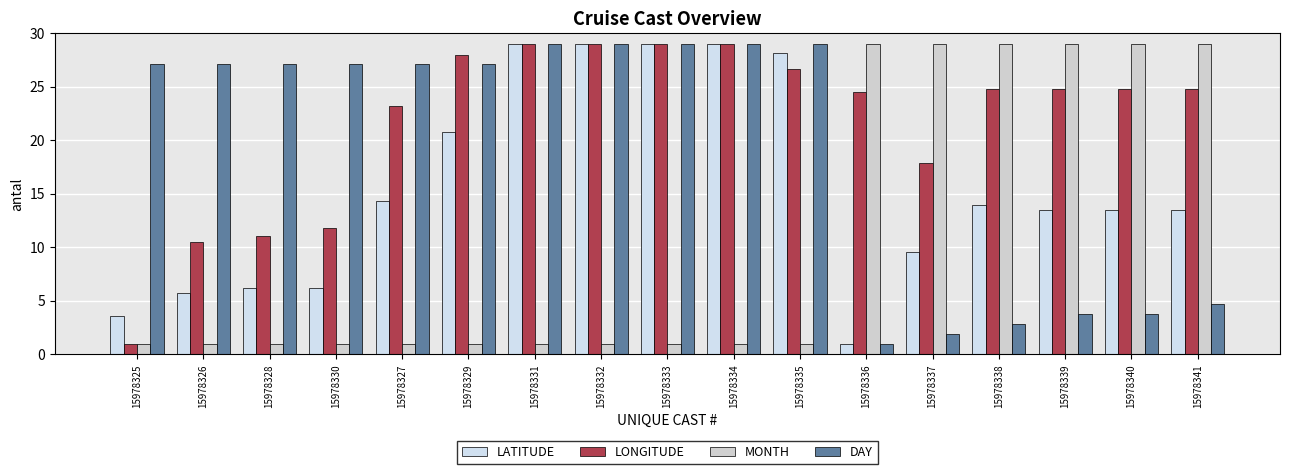

What is the difference between the maximum and minimum values in the LATITUDE series?

28.0